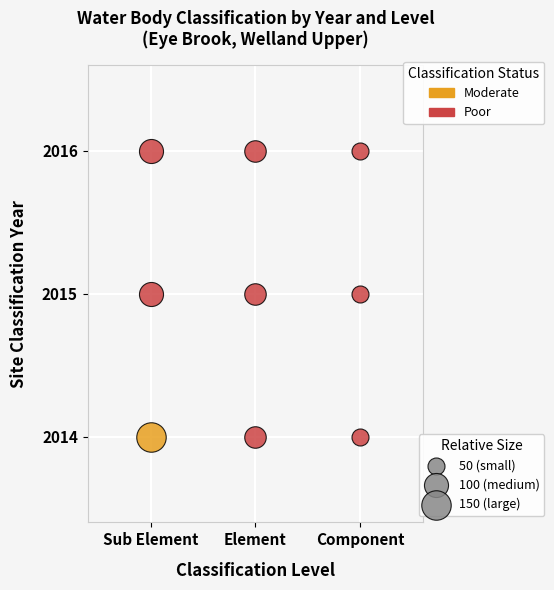

Is the value of Component at 1 greater than the value of Element at 0?

Yes